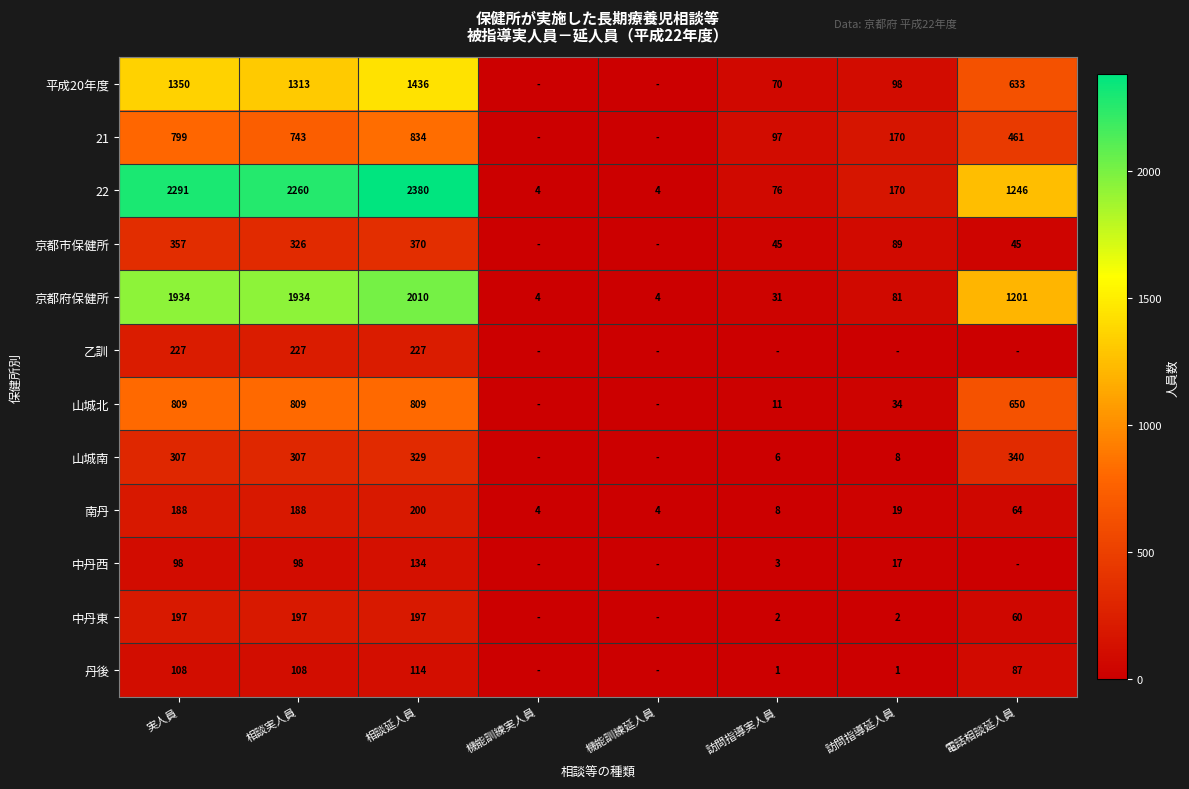

True or false: 乙訓 has a value of 68 at 相談延人員.

False